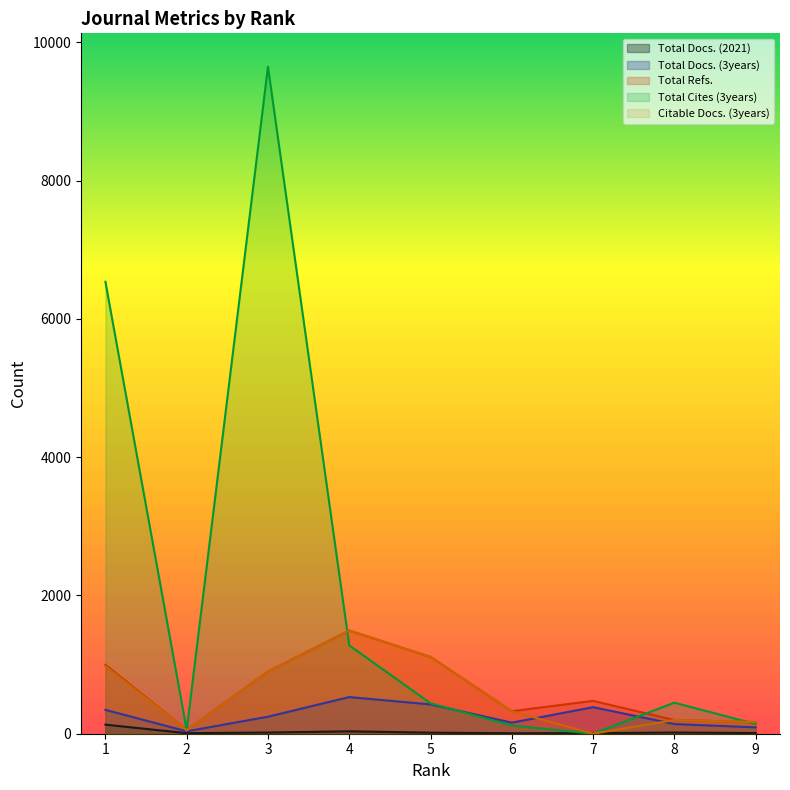

What is the difference between the highest and lowest values at 6?

319